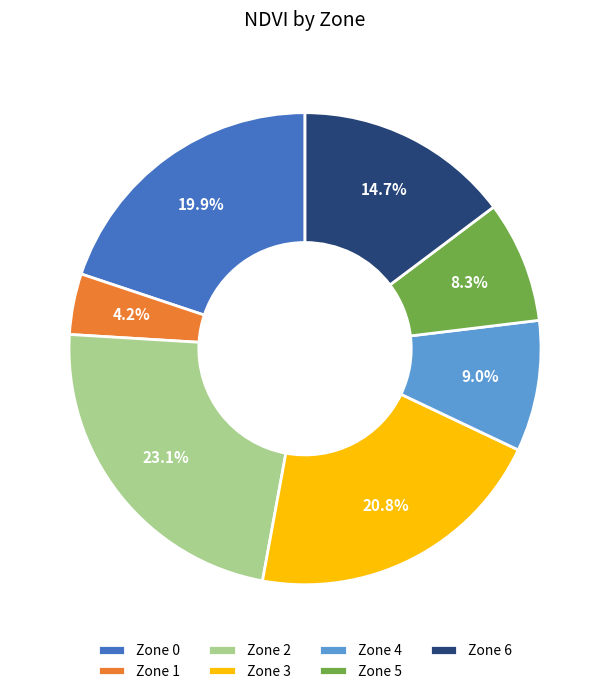

Do Zone 0 and Zone 3 together represent more than half of the pie?

No